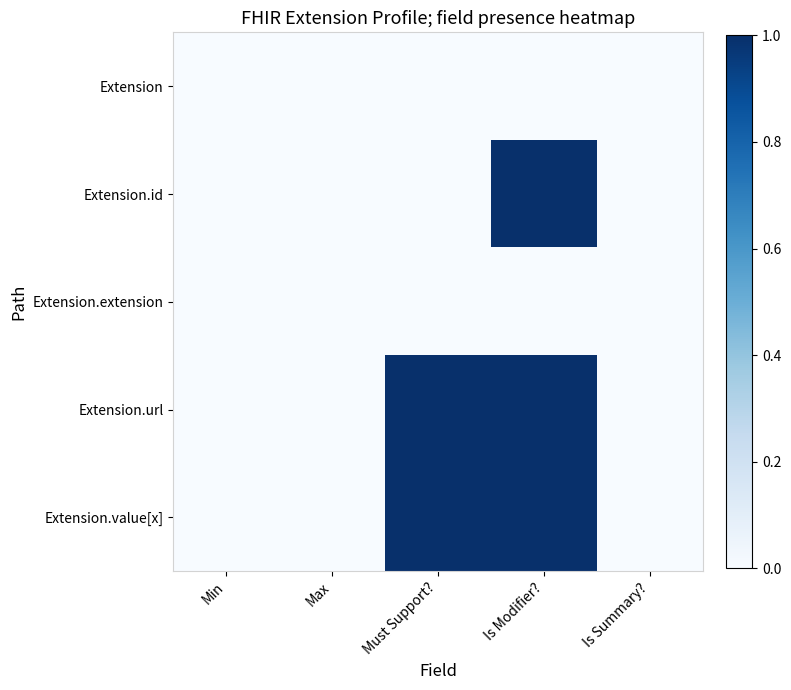

Between Is Modifier? and Max, which is larger?

Is Modifier?